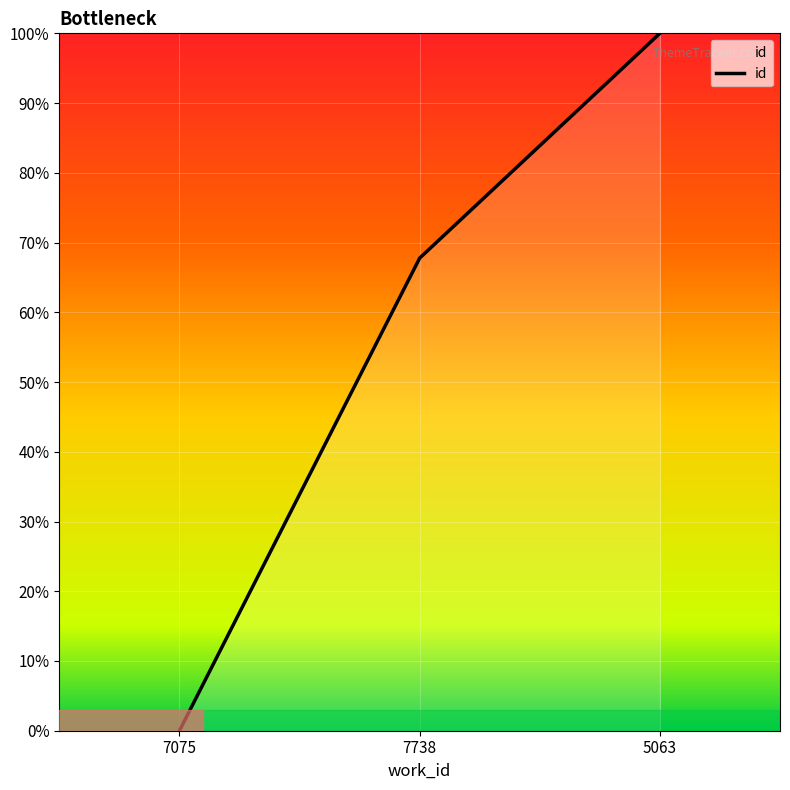

What position from the left is 5063?

3